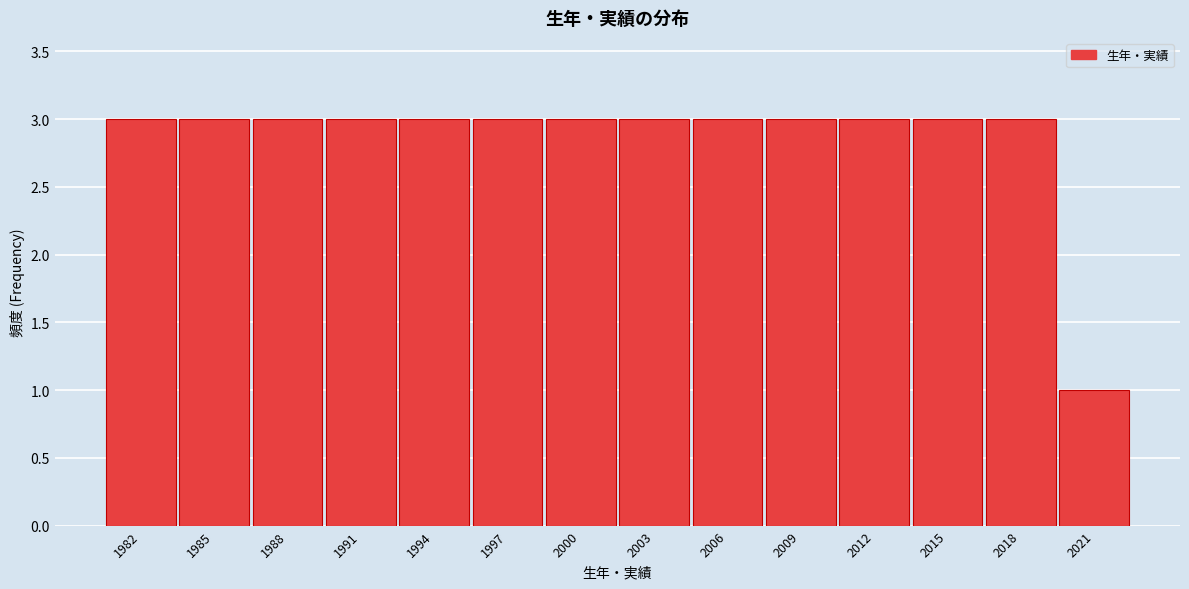

Reading right to left, what are all the values shown in this chart?

2021=1	2018=3	2015=3	2012=3	2009=3	2006=3	2003=3	2000=3	1997=3	1994=3	1991=3	1988=3	1985=3	1982=3